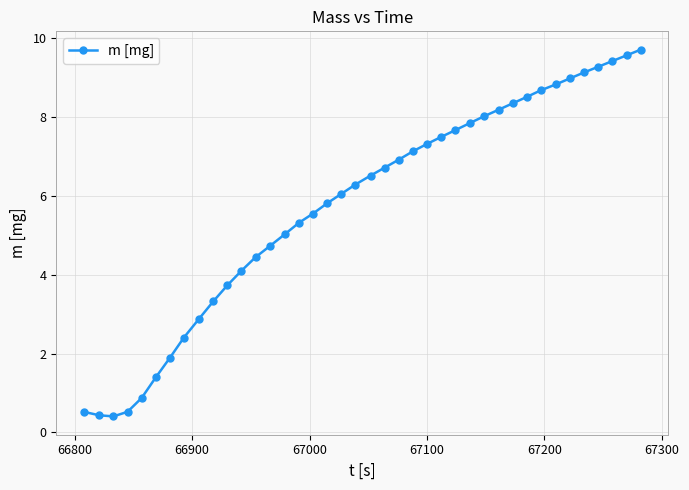

Count the number of data series in this chart.

1